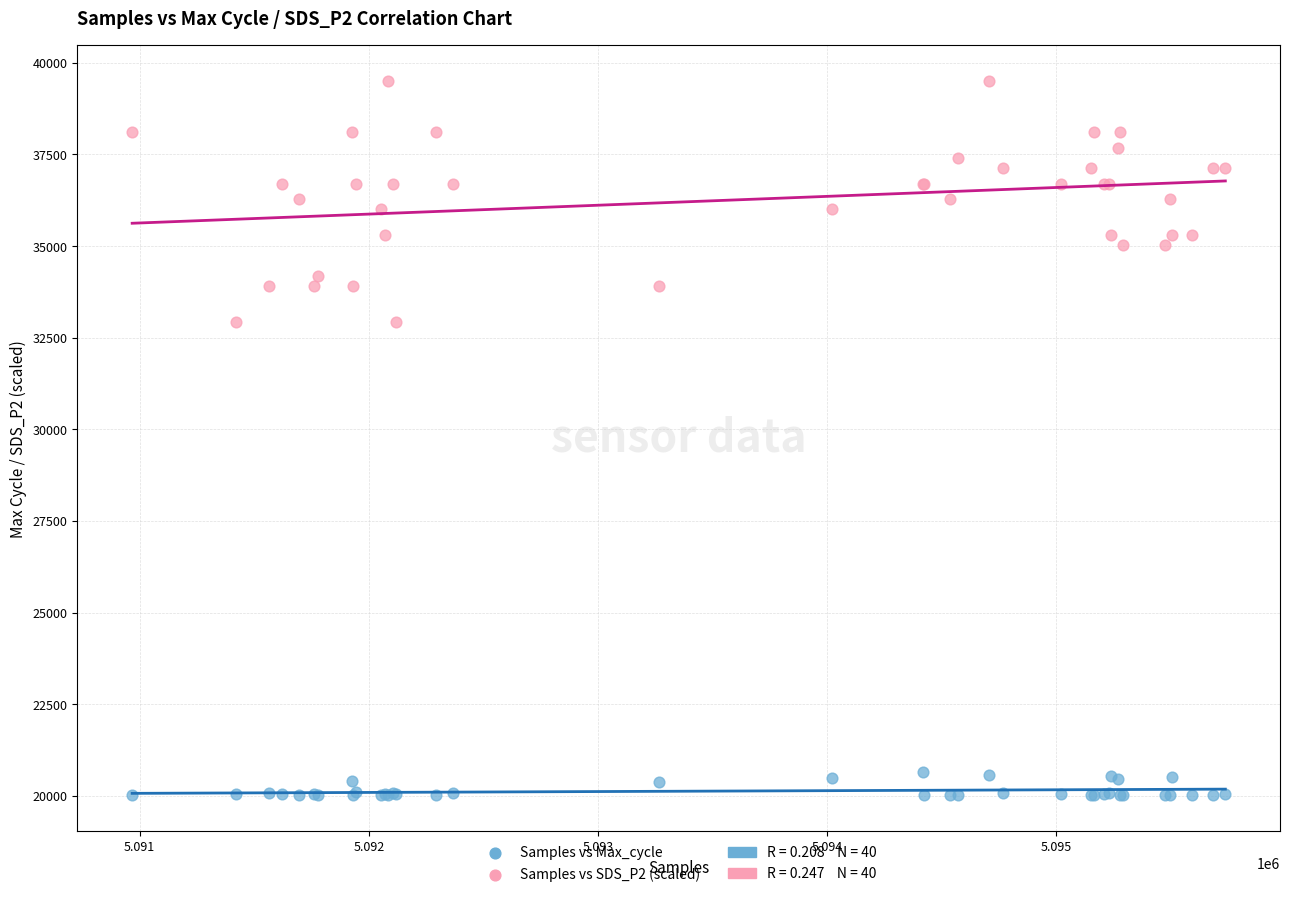

What is the X range (max minus min) for the scatter plot?

4770